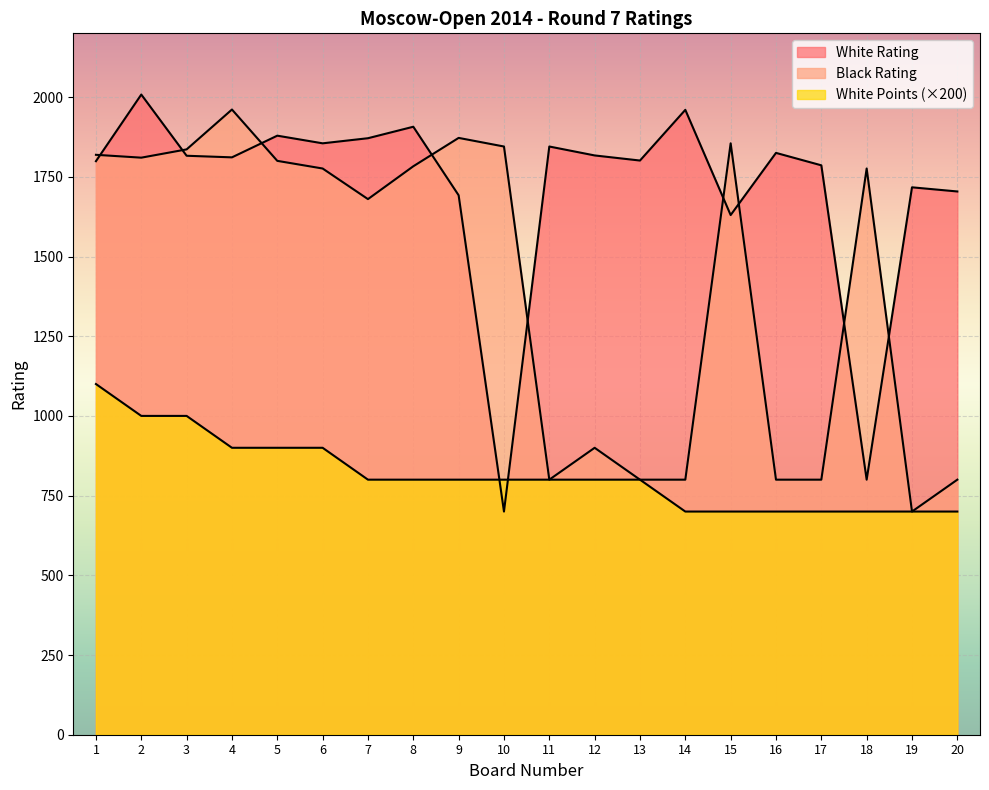

How many intersections are there between White Points and White Rating?

2